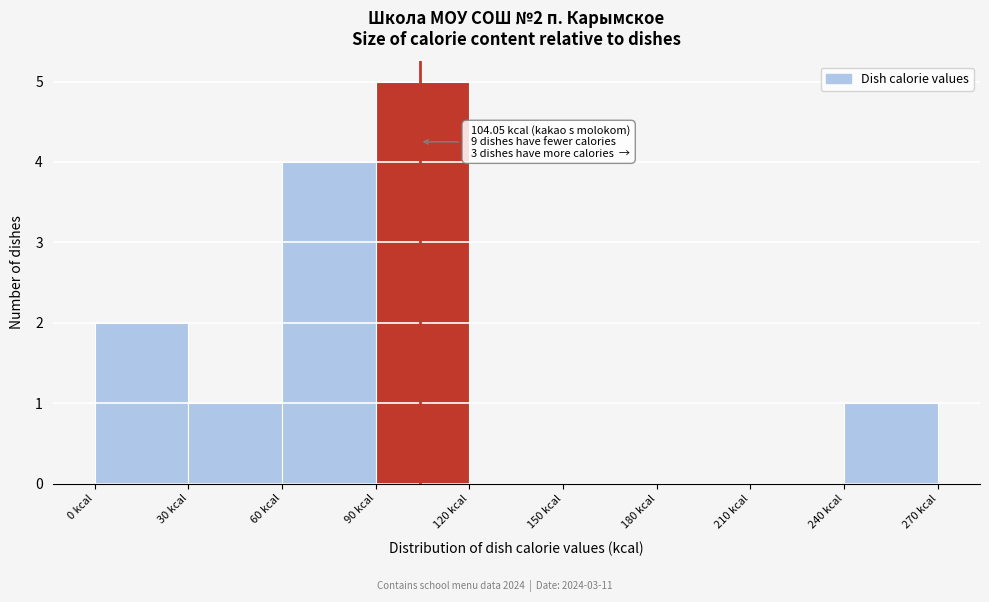

Which range on the x-axis has the tallest bar?

90 to 120